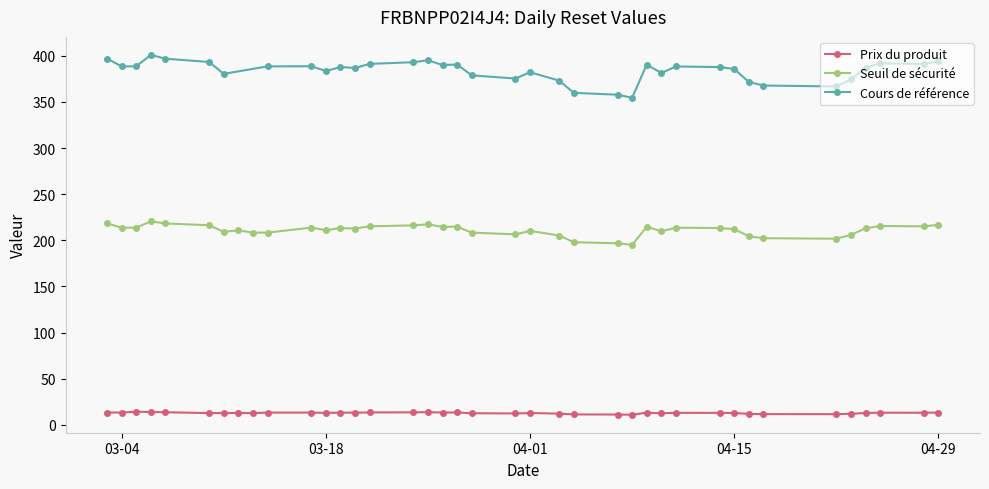

True or false: Seuil de sécurité and Prix du produit cross at least once.

False